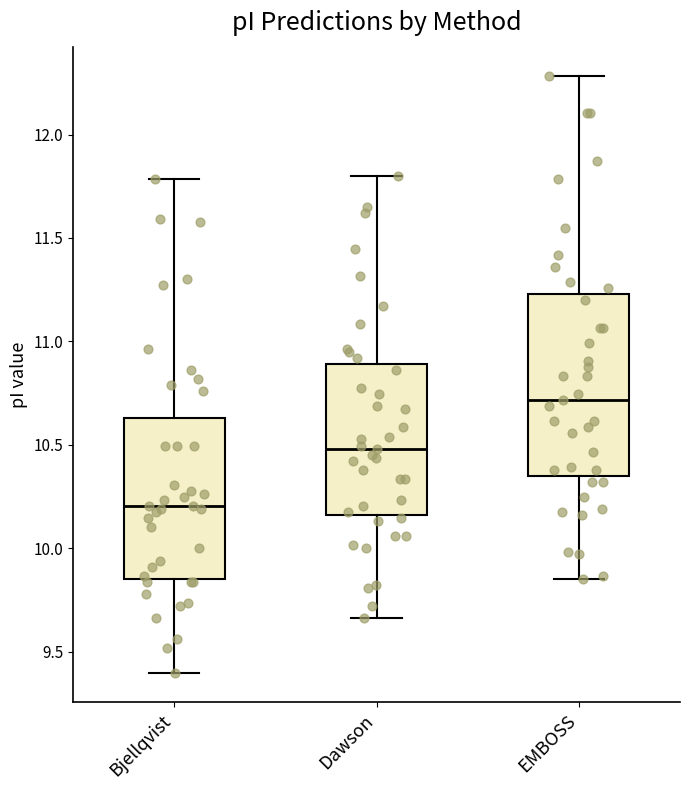

Reading left to right, transcribe this box plot: for each box, give where its median line is, the range the box spans, and where its two whiskers end, as read against the y-axis. The values are not printed on the chart, so give them approximately, as read against the axis.

Bjellqvist: median 10.20, box 9.85 to 10.65, whiskers 9.40 to 11.80
Dawson: median 10.50, box 10.15 to 10.90, whiskers 9.65 to 11.80
EMBOSS: median 10.70, box 10.35 to 11.25, whiskers 9.85 to 12.30